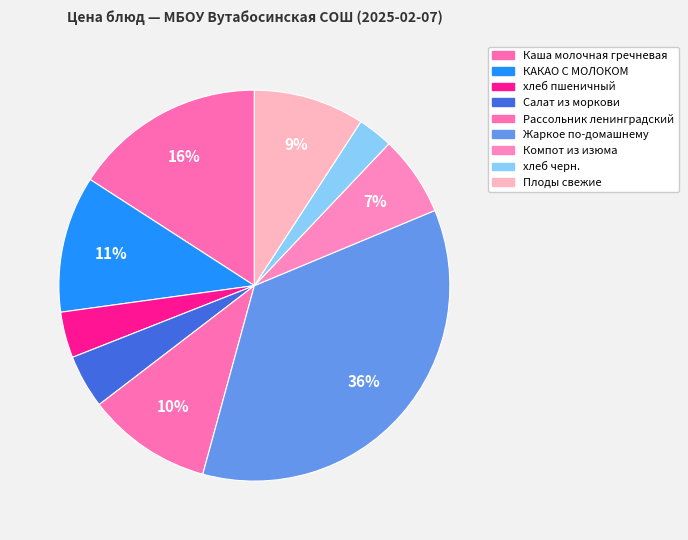

To the nearest percent, what is the difference between the largest and smallest slice percentages?

33%